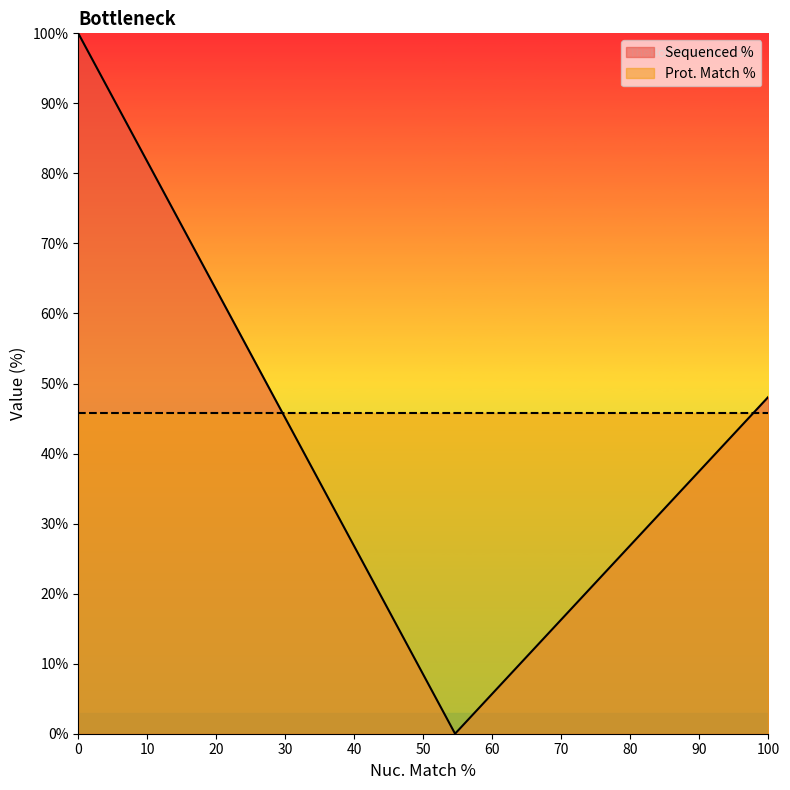

How many lines are shown in the chart?

2